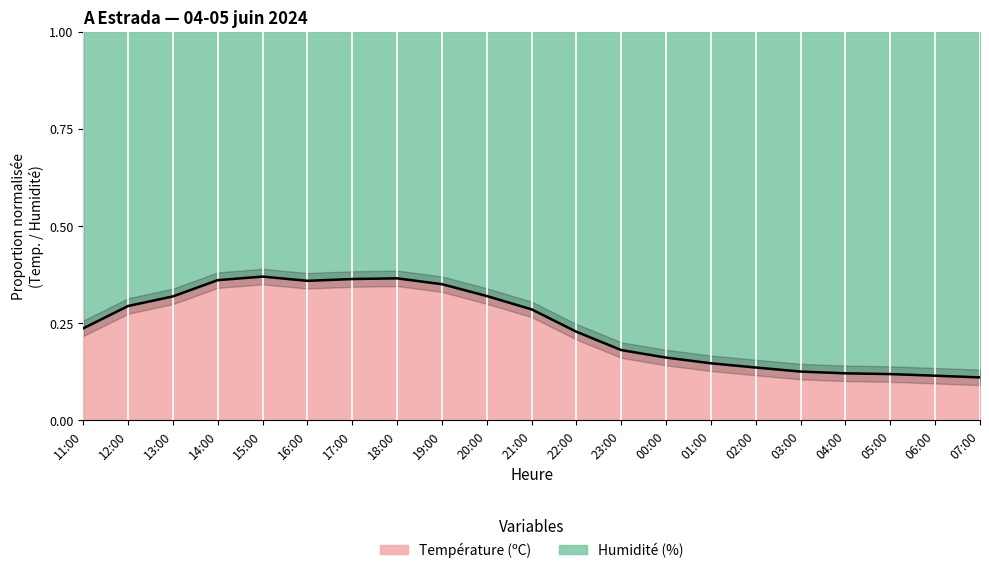

Reading right to left, extract all data points from this chart.

0.1	0.1	0.1	0.1	0.1	0.1	0.1	0.2	0.2	0.2	0.3	0.3	0.3	0.4	0.4	0.4	0.4	0.4	0.3	0.3	0.2